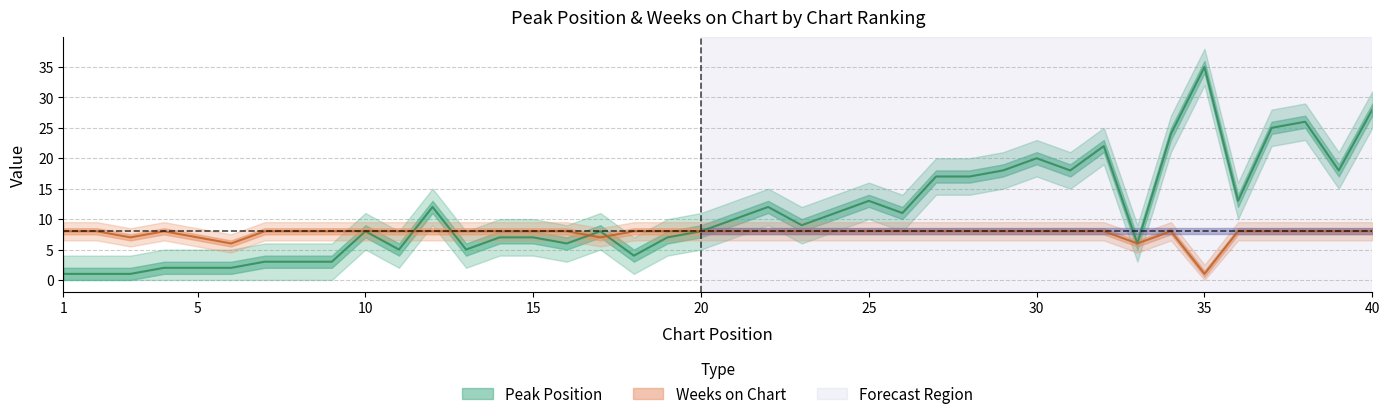

How many values in the Peak Position series are below 9?

20